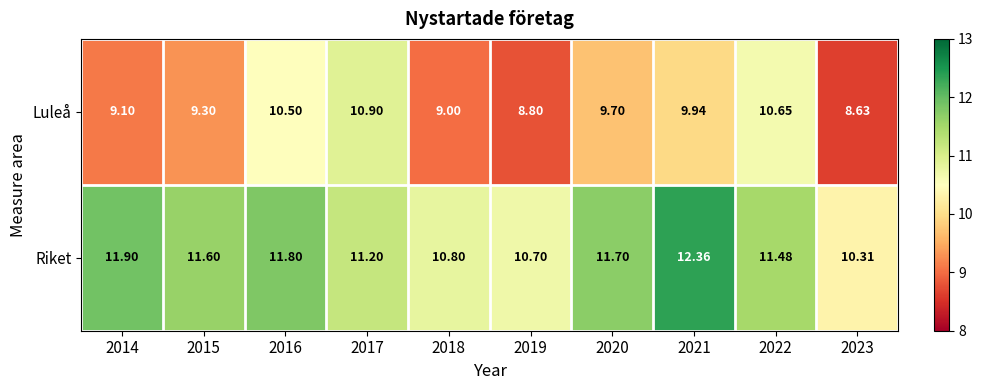

Is the value of Riket at 2015 greater than the value of Luleå at 2014?

Yes